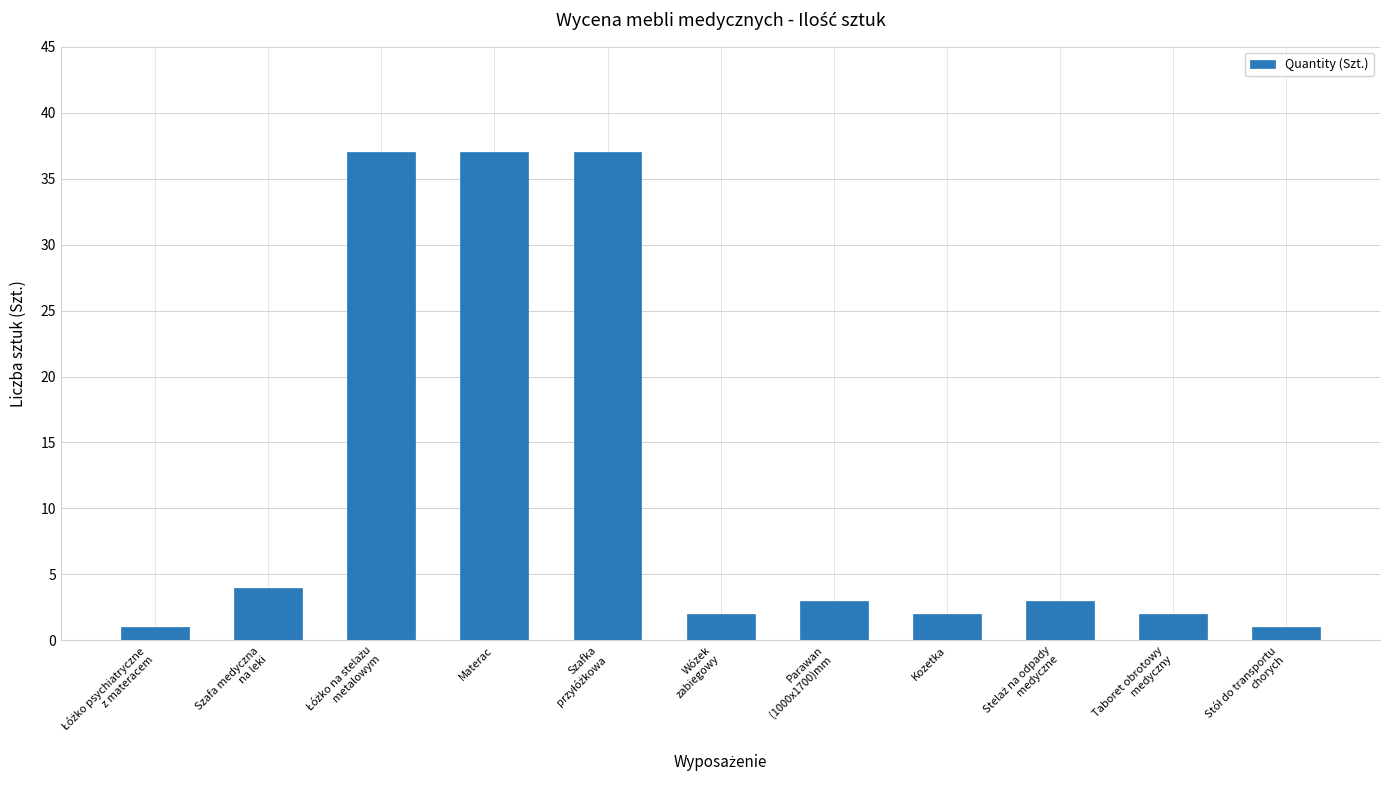

Count the number of categories in the chart.

11